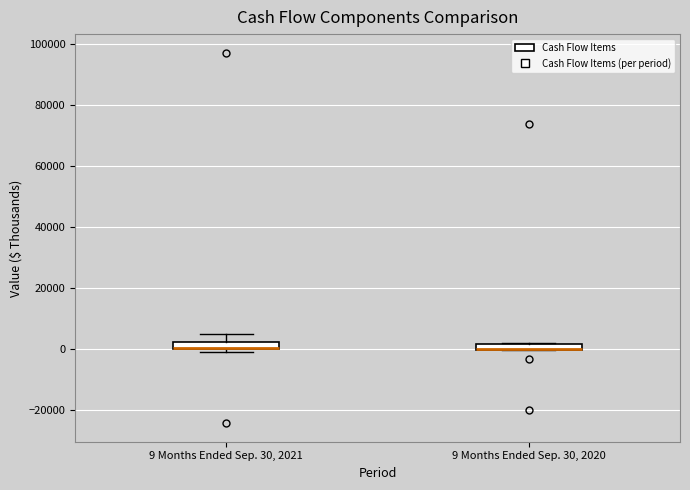

Where is the lower edge of the box for 9 Months Ended Sep. 30, 2021 on the y-axis? The values are not printed on the chart, so give them approximately, as read against the axis.

0